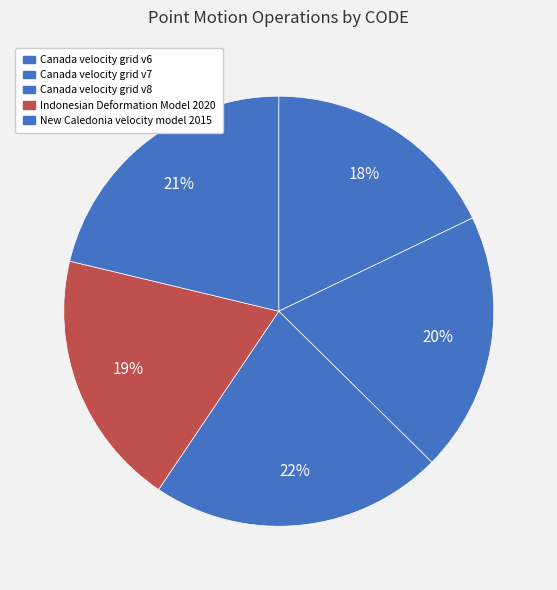

To the nearest percent, what percentage of the pie is Canada velocity grid v8?

22%